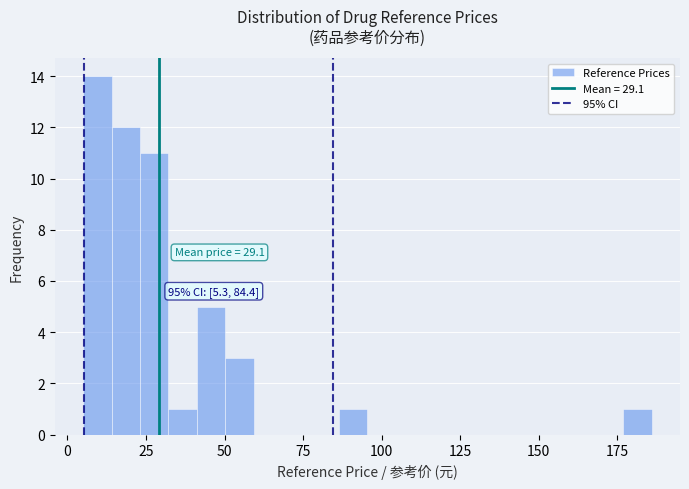

Around what value on the x-axis is the tallest bar? Give the approximate position of its centre, as read against the axis.

10